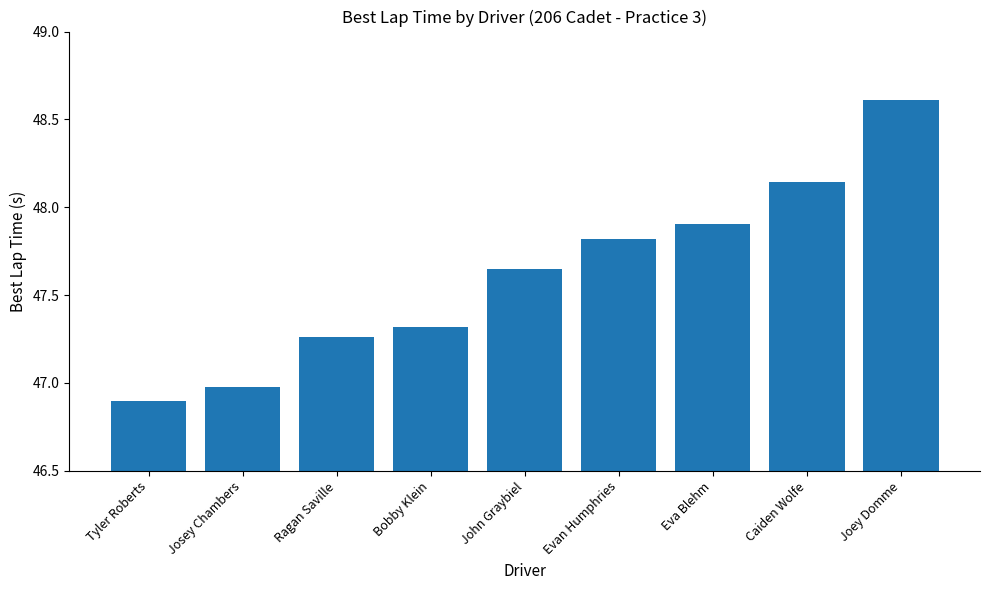

What is the change in value from Bobby Klein to John Graybiel?

+0.3